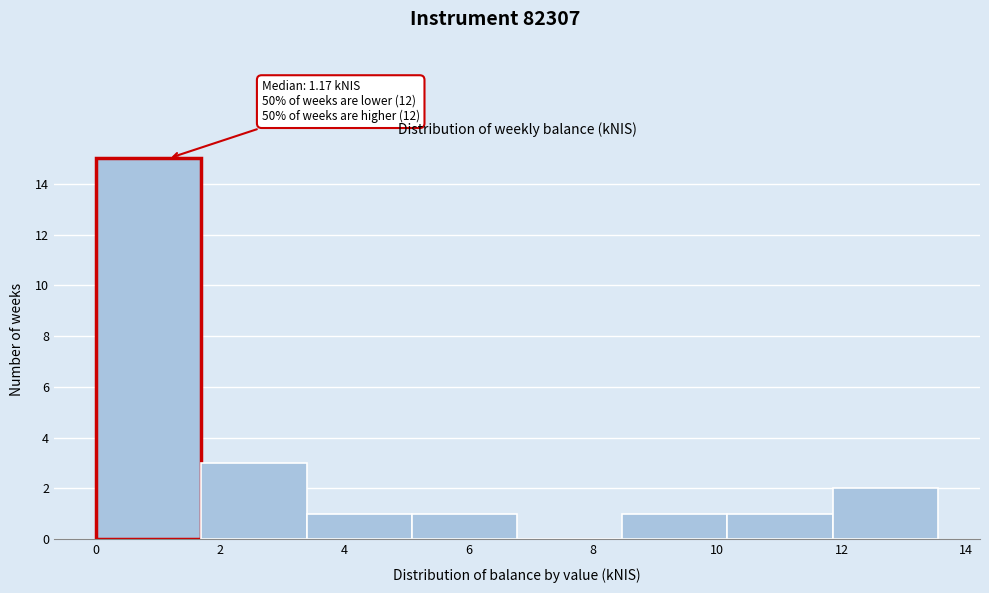

Which range on the x-axis has the tallest bar?

0.0 to 1.6